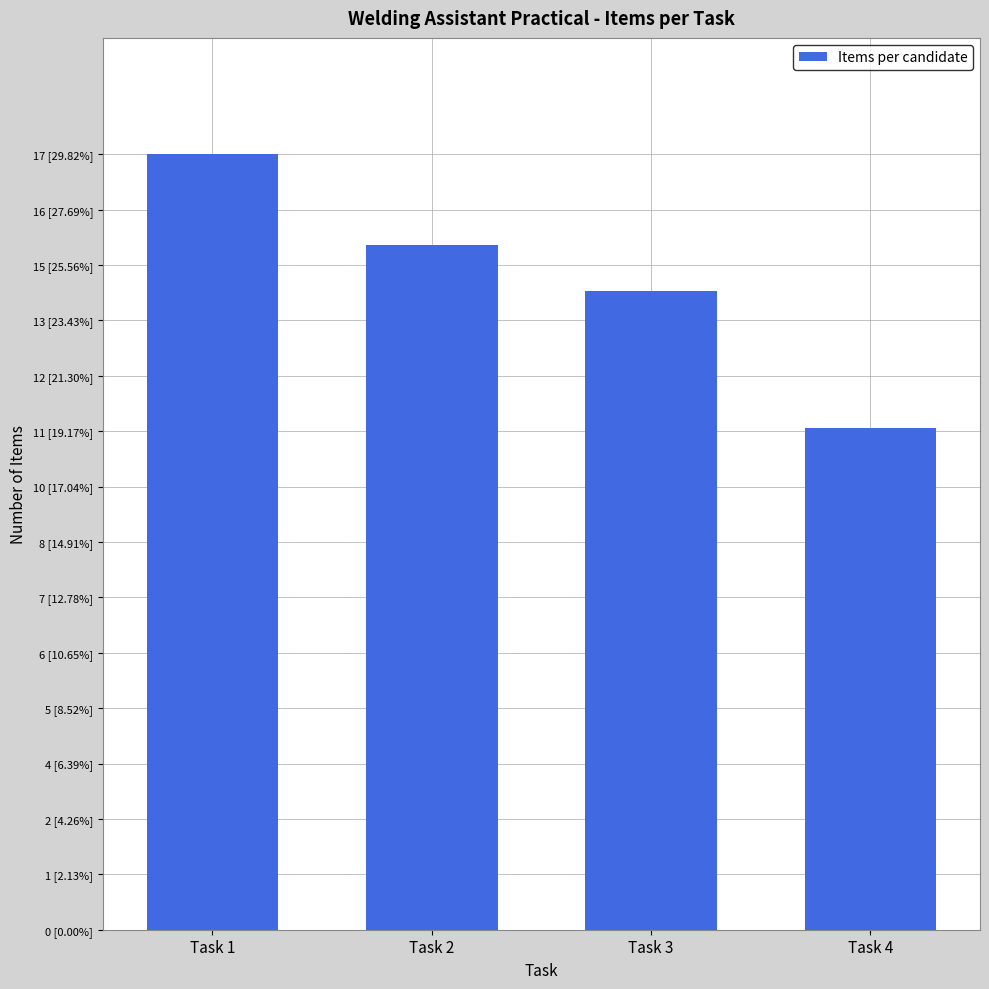

What is the greatest value displayed?

17